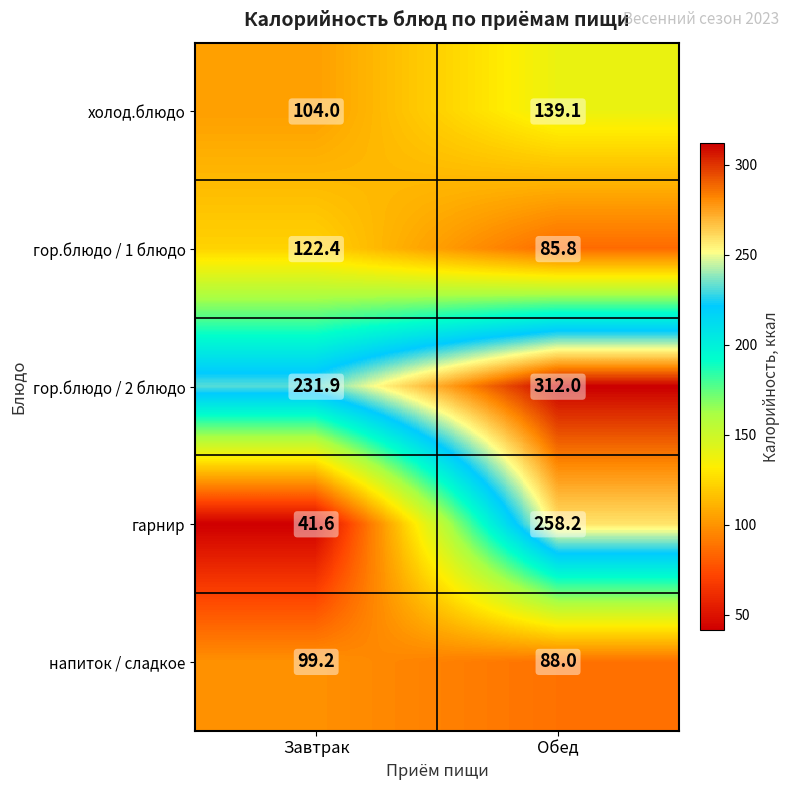

What value does the холод.блюдо series have at Обед?

139.1